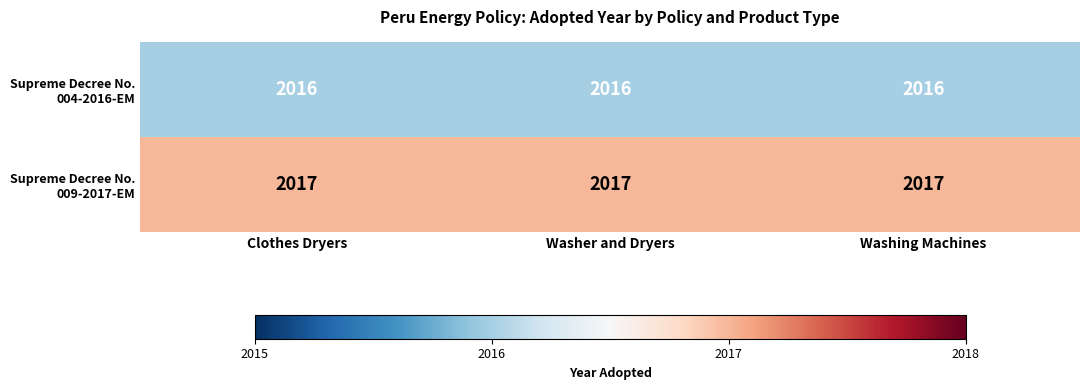

What is the minimum value shown in the chart?

2016